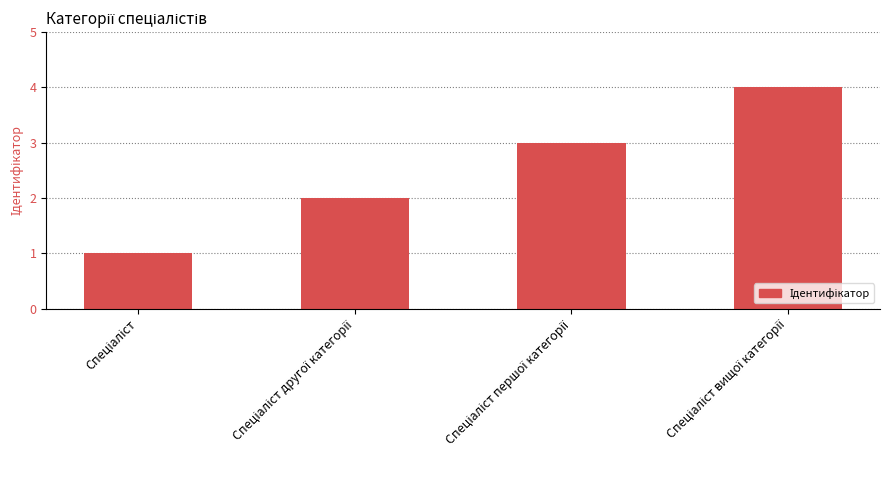

What is the greatest value displayed?

4